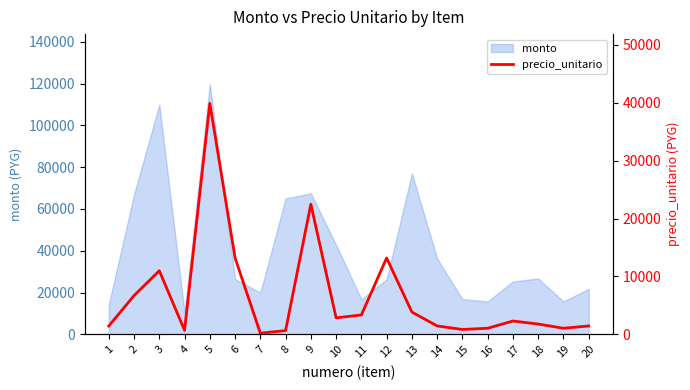

How many lines are shown in the chart?

1